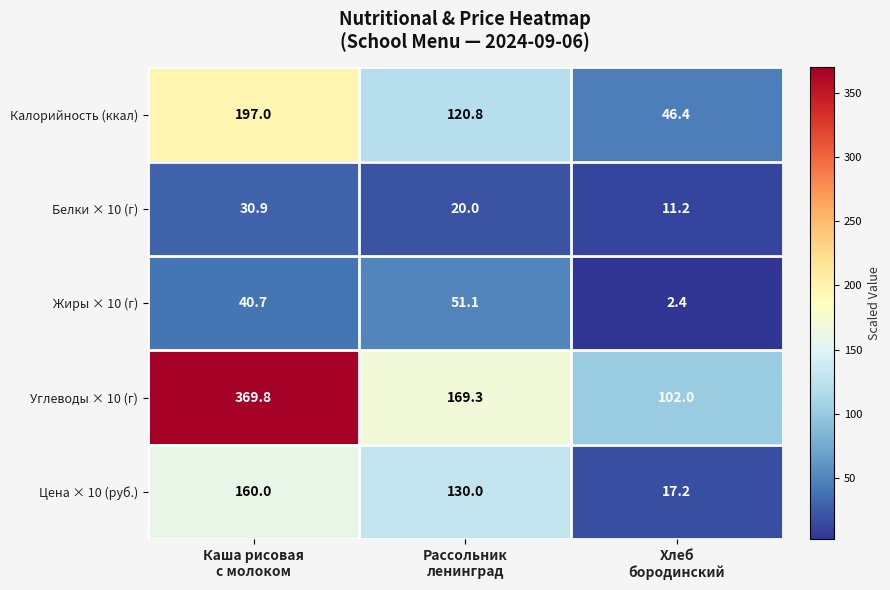

What is the difference between the maximum and minimum values in the Жиры × 10 (г) series?

48.7